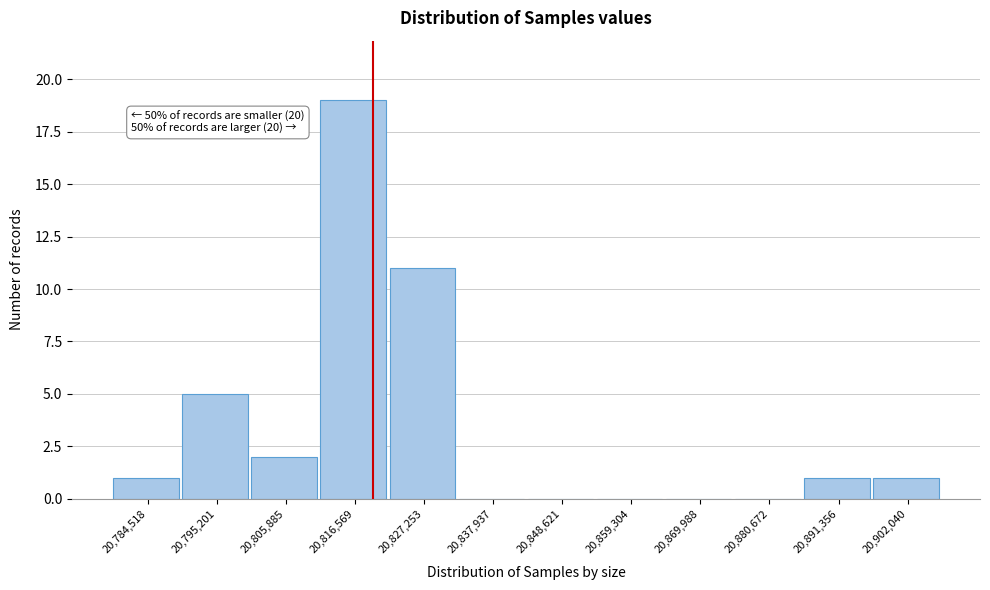

Reading left to right, list all the values displayed in this chart.

20,784,518=1	20,795,201=5	20,805,885=2	20,816,569=19	20,827,253=11	20,837,937=0	20,848,621=0	20,859,304=0	20,869,988=0	20,880,672=0	20,891,356=1	20,902,040=1